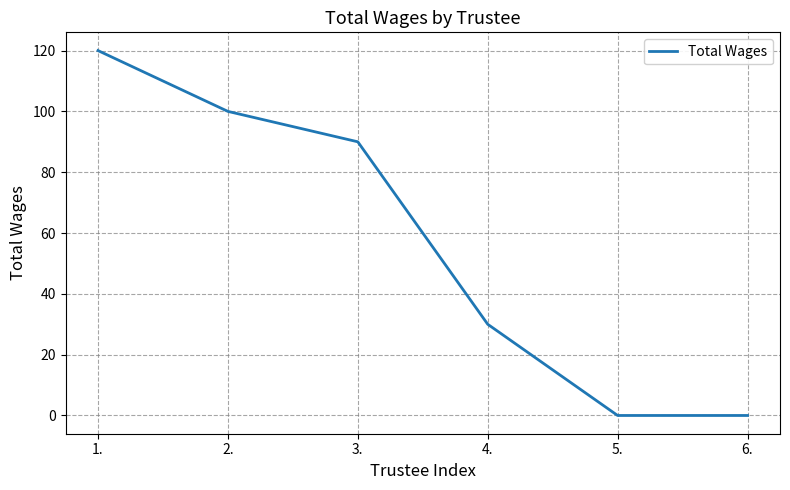

Is it true that the value at 5. is 0?

True